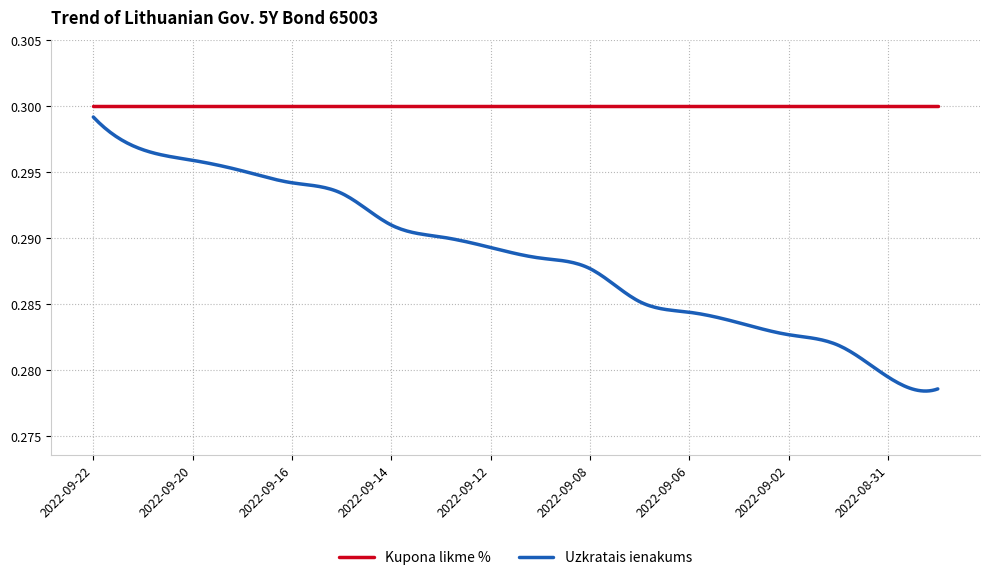

Which series has the widest spread of values?

Uzkratais ienakums